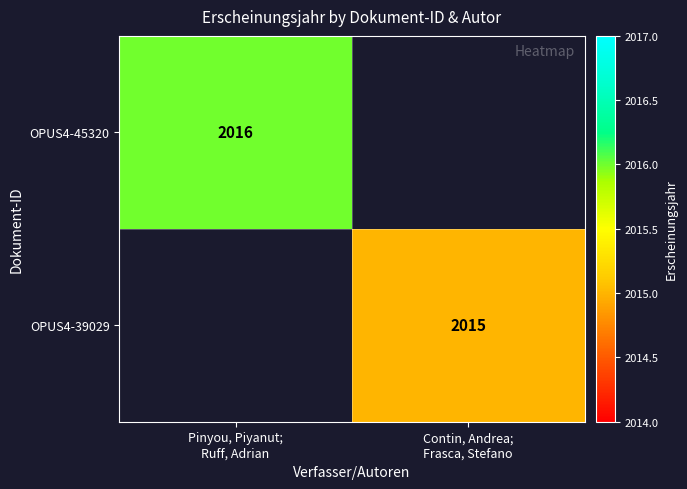

Between Pinyou, Piyanut;
Ruff, Adrian and Contin, Andrea;
Frasca, Stefano, which is larger?

Pinyou, Piyanut;
Ruff, Adrian